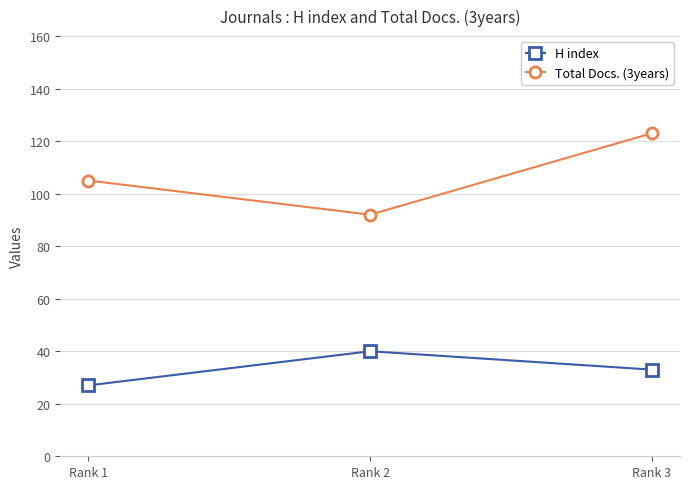

Reading right to left, list all the values displayed in this chart.

H index: Rank 3=33	Rank 2=40	Rank 1=27
Total Docs. (3years): Rank 3=123	Rank 2=92	Rank 1=105